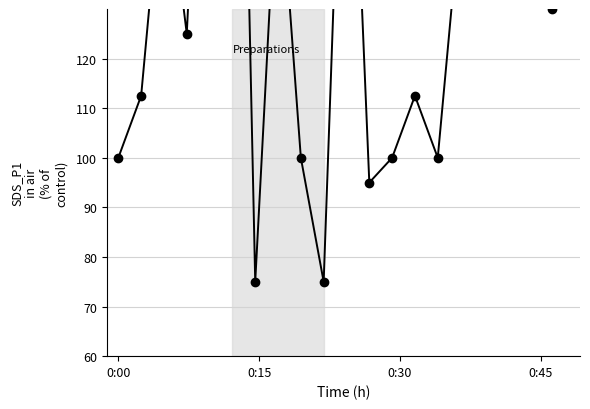

What is the minimum value shown in the chart?

75.0